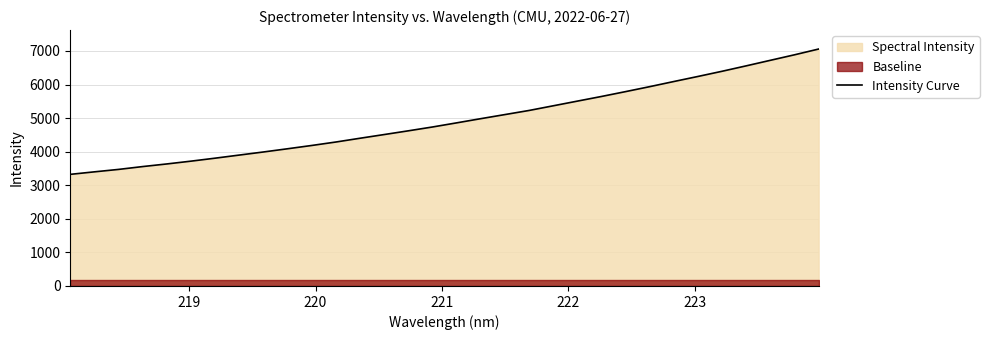

Does the chart have visible grid lines?

Yes